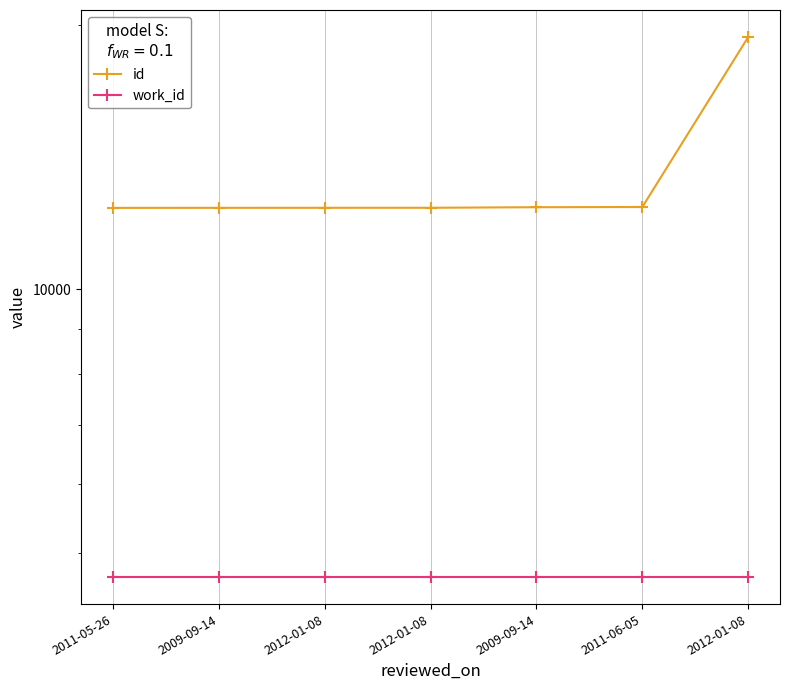

What is the label of the 4th point from the left?

2012-01-08